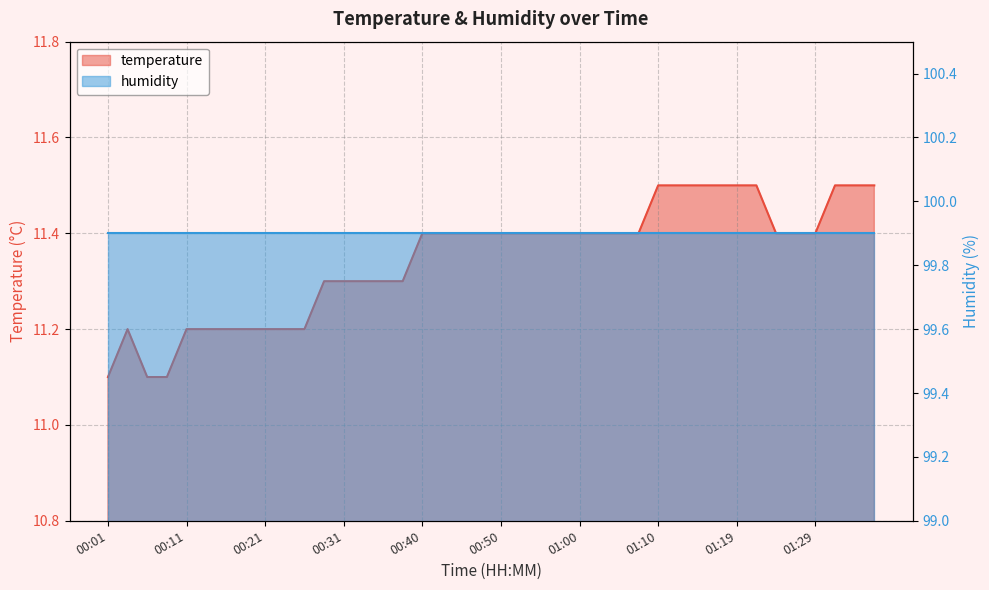

What is the approximate value at 01:07?

11.4